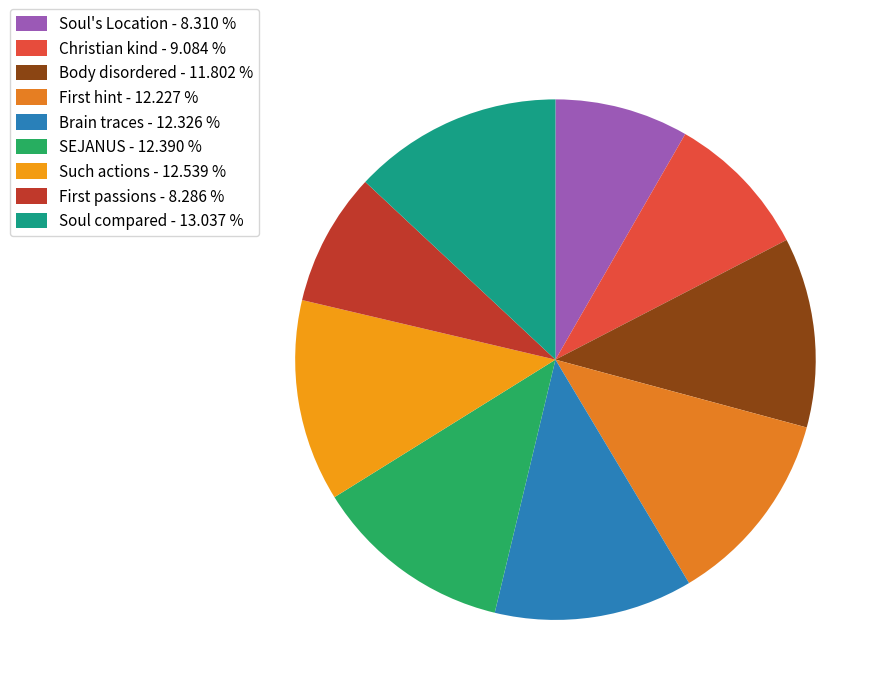

Rank the categories by value from highest to lowest.

Soul compared, Such actions, SEJANUS, Brain traces, First hint, Body disordered, Christian kind, Soul's Location, First passions